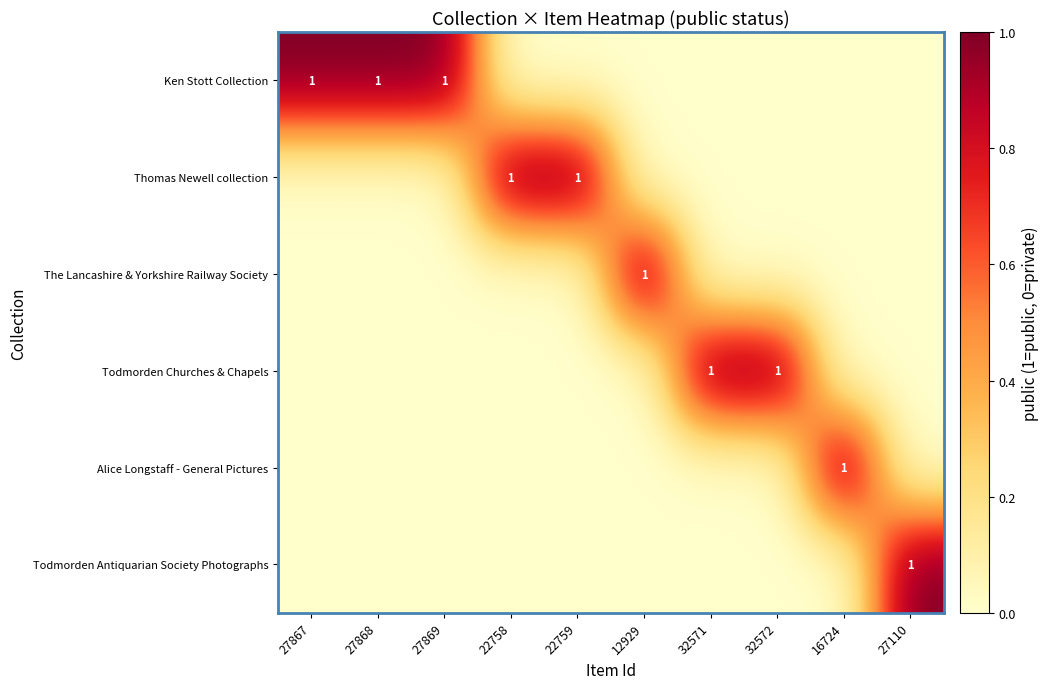

The value of Ken Stott Collection at 22758 is 0. True or false?

True